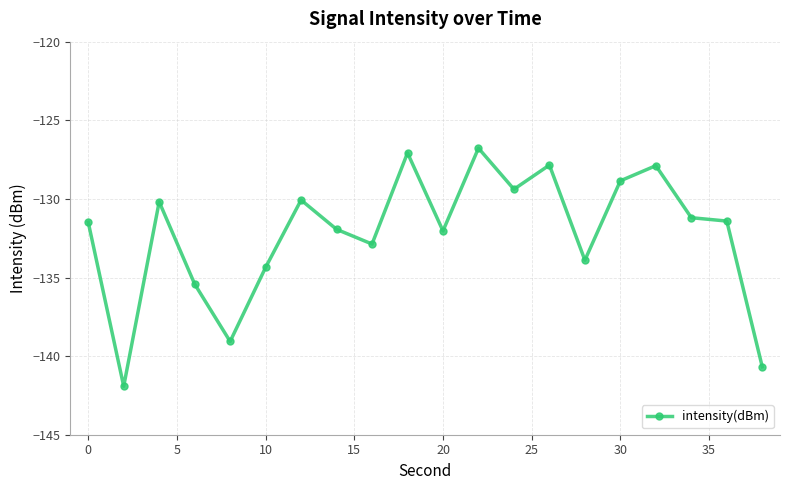

How many distinct data groups are displayed?

1